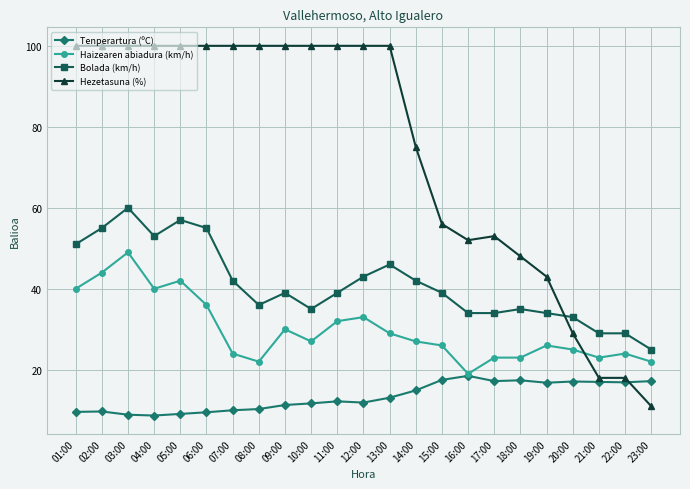

The value of Hezetasuna (%) at 04:00 is 100.0. True or false?

True